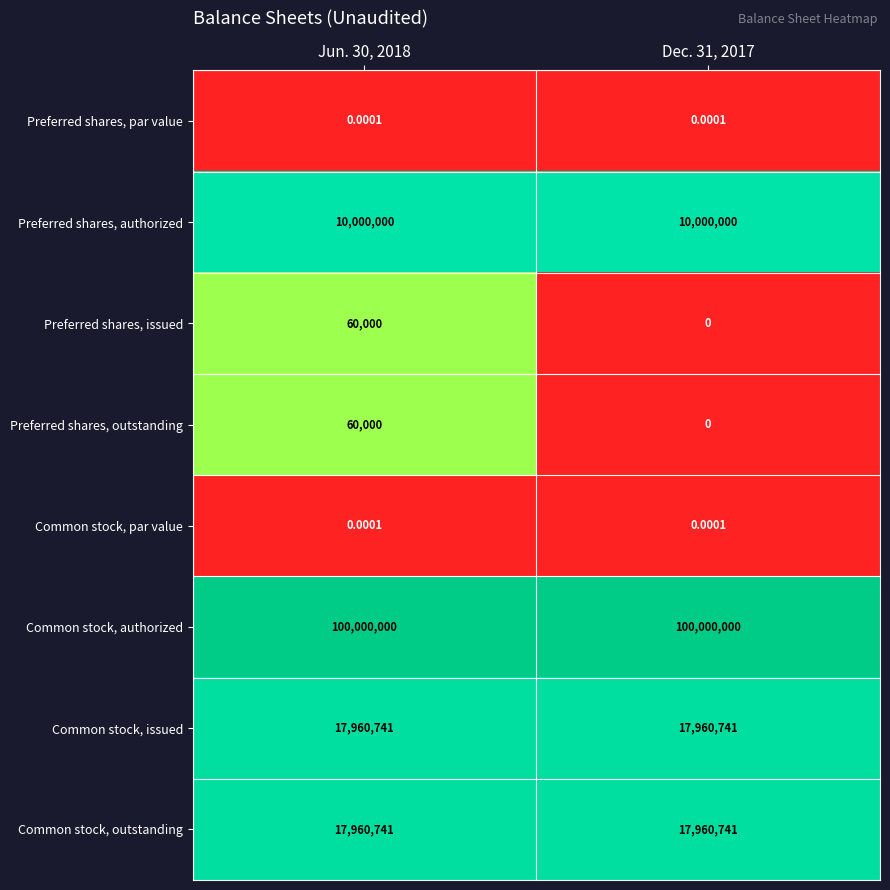

Which series has the largest total across all categories?

Common stock, authorized